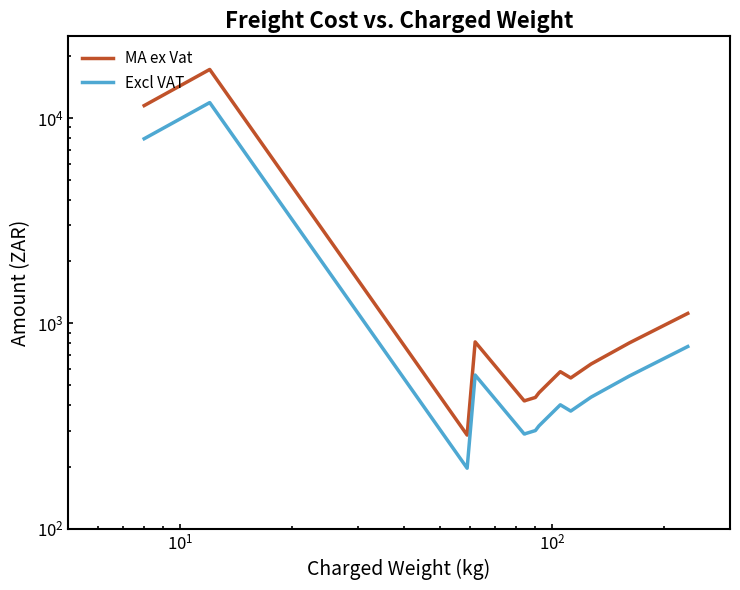

The value of MA ex Vat at 10 is 334.6. True or false?

False